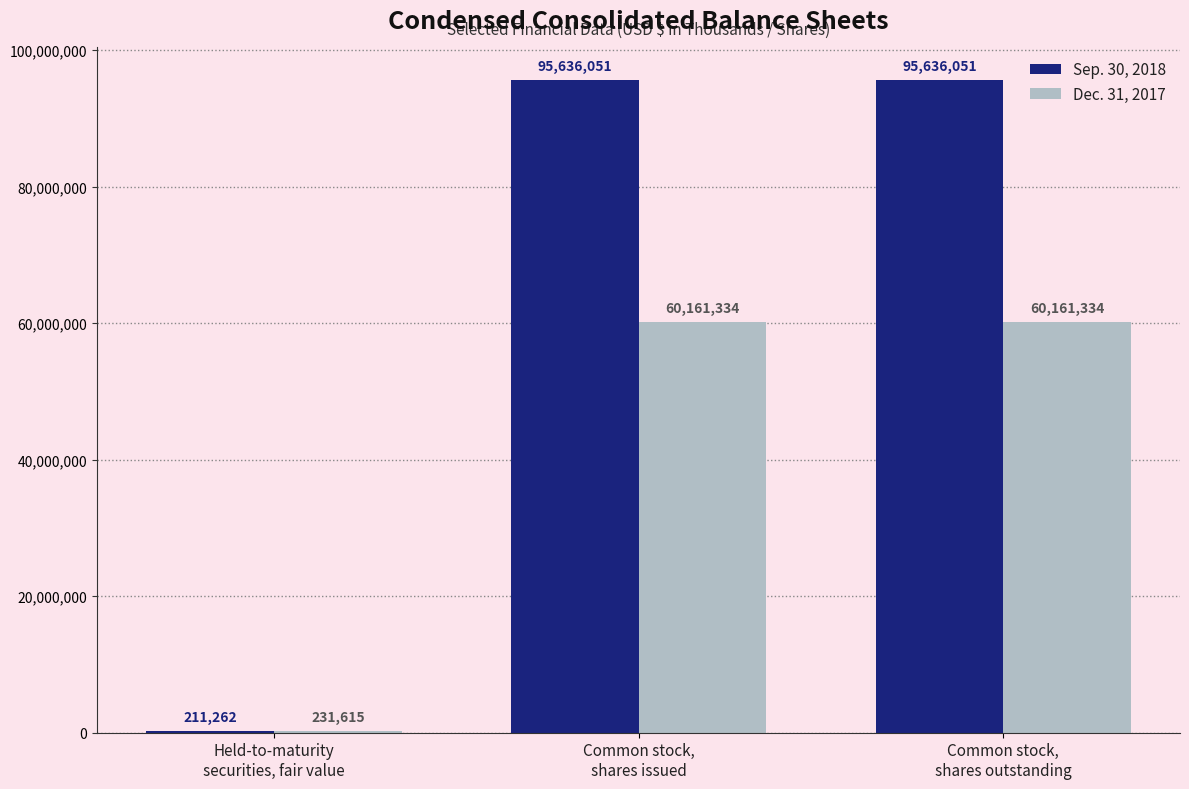

At which label is Dec. 31, 2017 closest to 30196474?

Held-to-maturity
securities, fair value